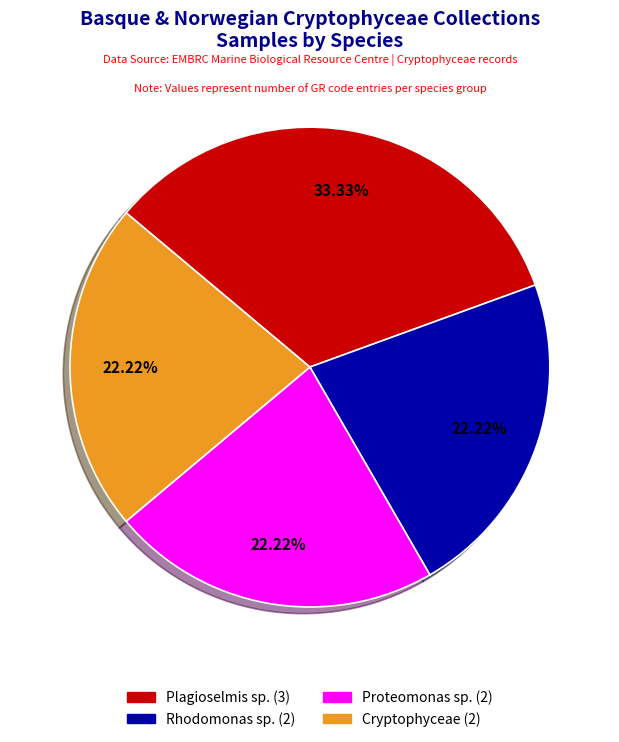

Count the number of slices in the pie.

4